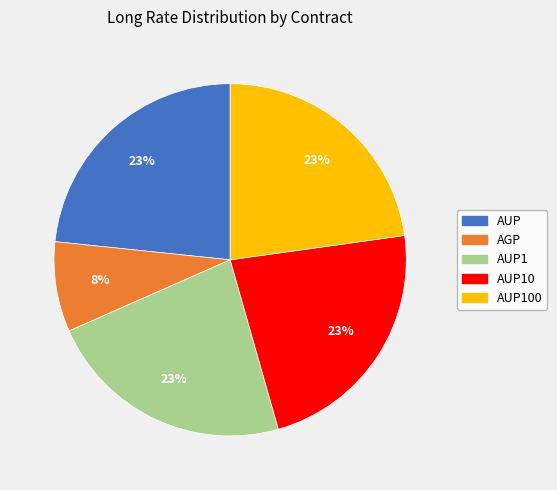

Does any single category account for the majority?

No